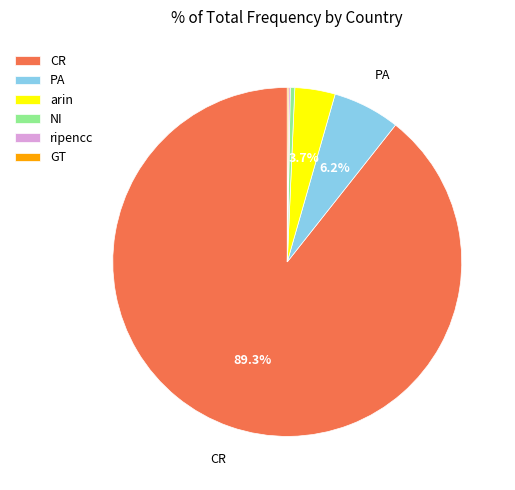

Which slice represents more than half of the pie?

CR